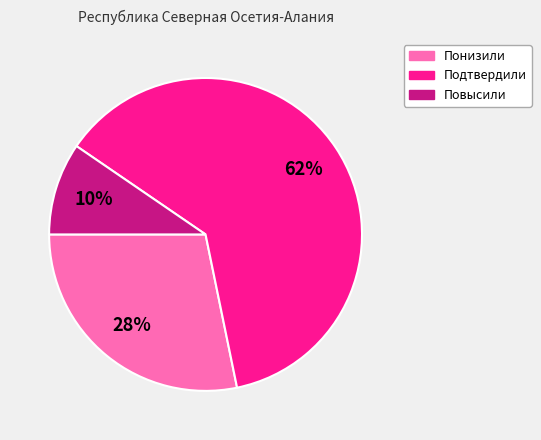

To the nearest percent, what portion does Подтвердили represent?

62%